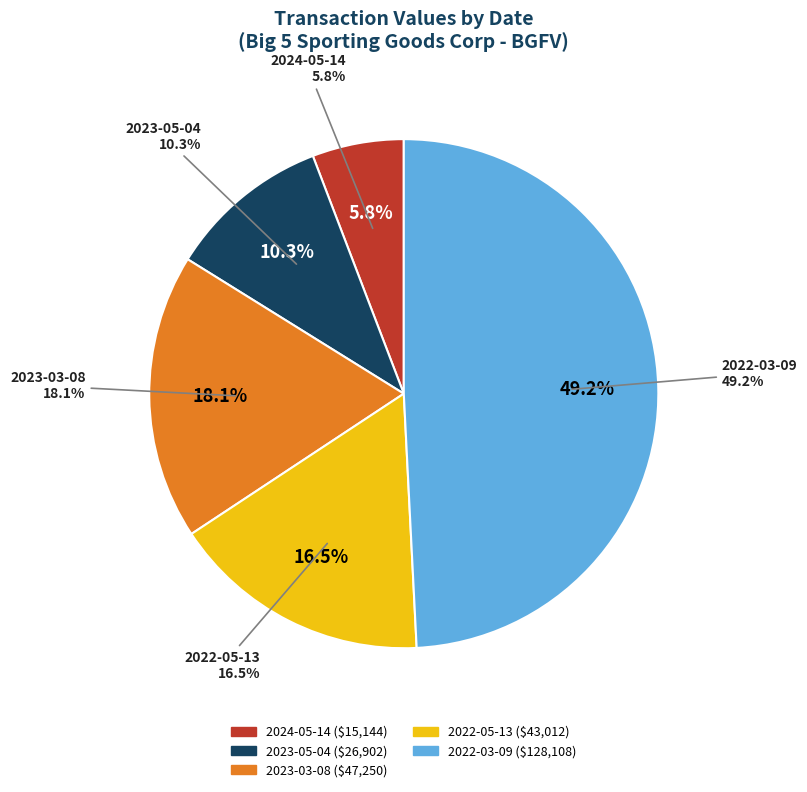

Do 2023-03-08 and 2024-05-14 together represent more than half of the pie?

No